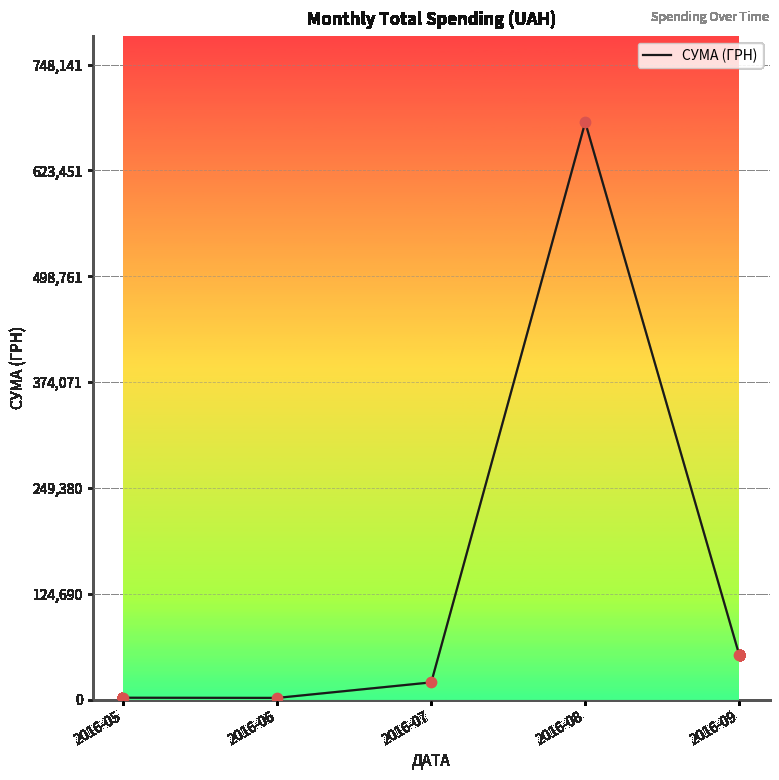

Between 2016-07 and 2016-09, which is larger?

2016-09